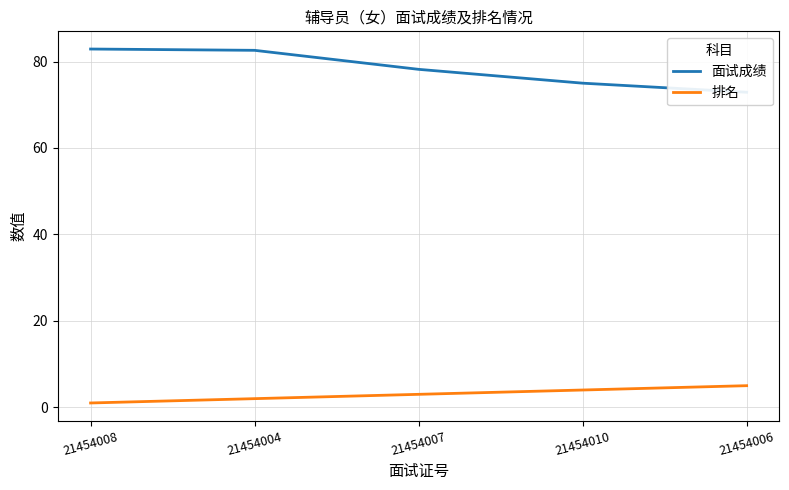

Which series changed the most between 21454008 and 21454010?

面试成绩